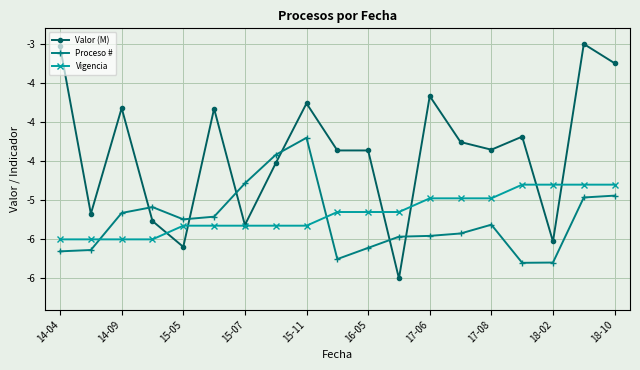

What are all the series names shown in the legend?

Valor (M), Proceso #, Vigencia